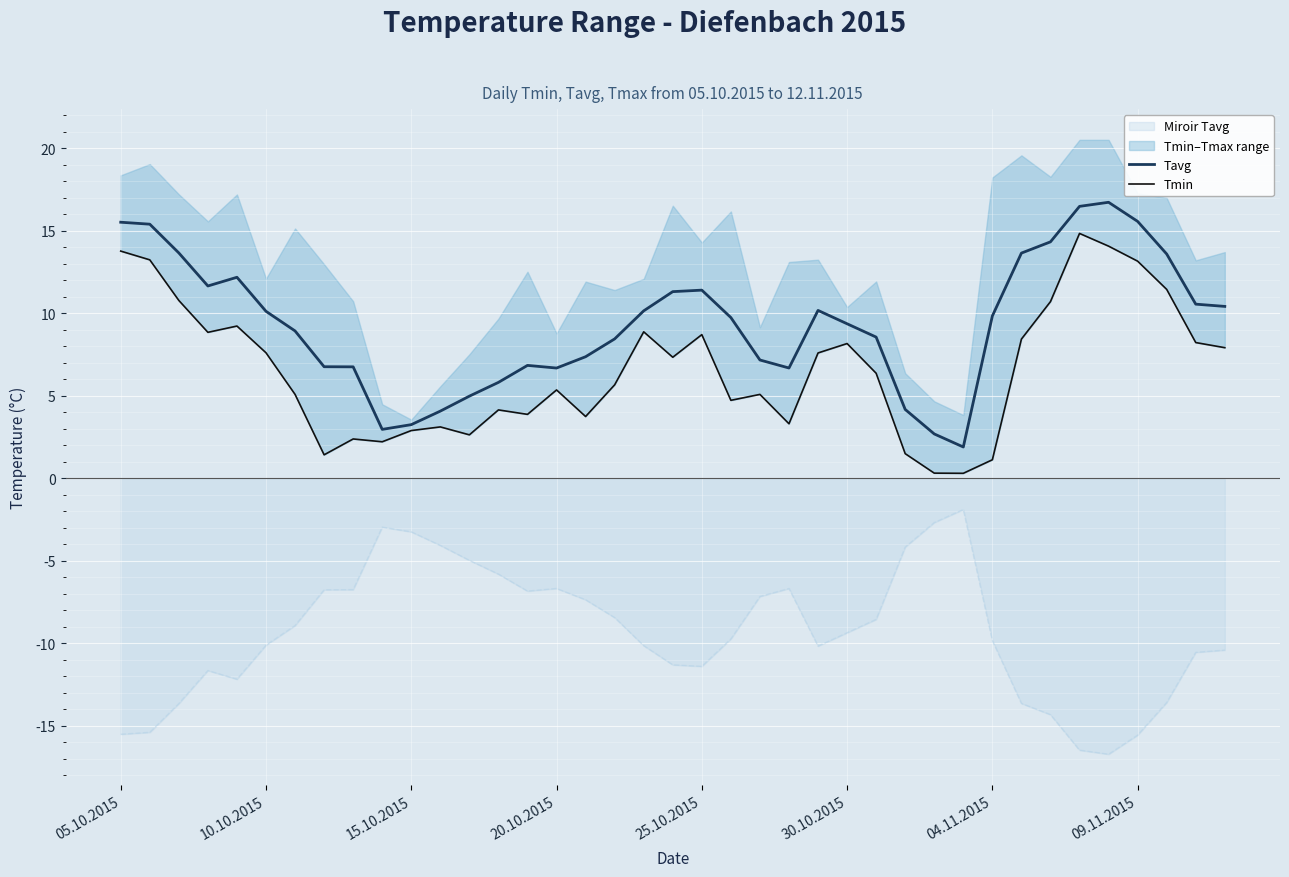

The Miroir Tavg series shows -3.2 at 15.10.2015. True or false?

True